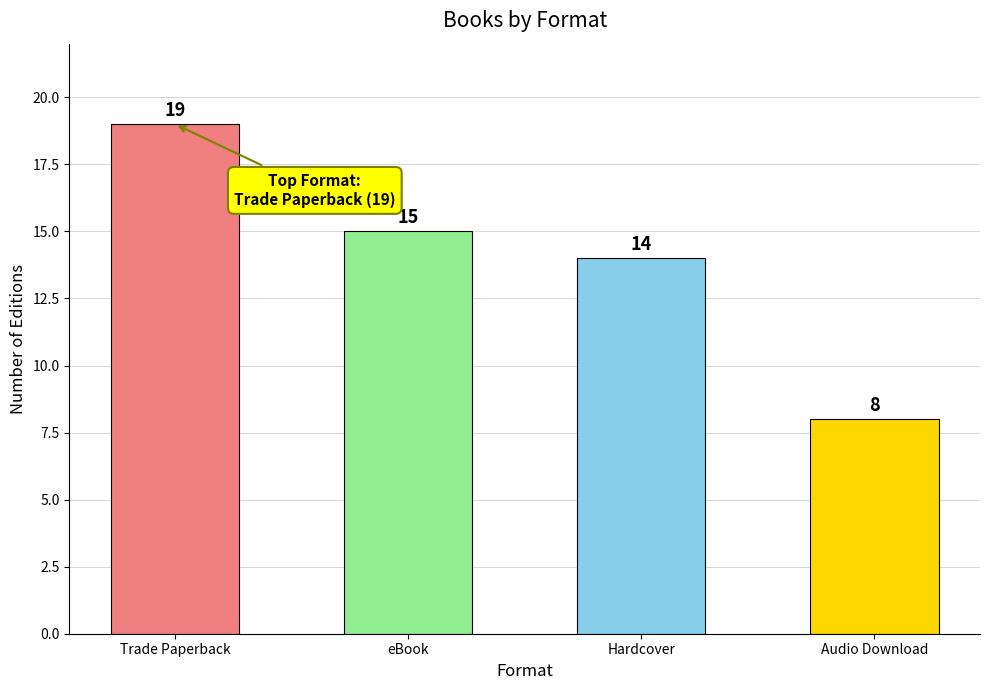

How many values are below 15?

2